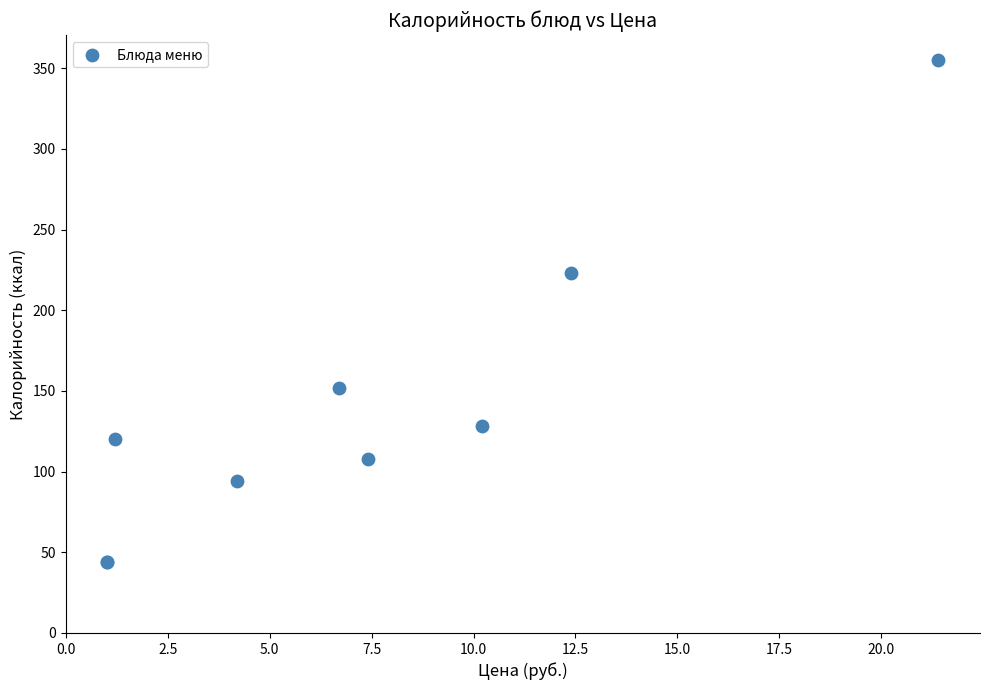

What Y value in the scatter plot is closest to 199?

223